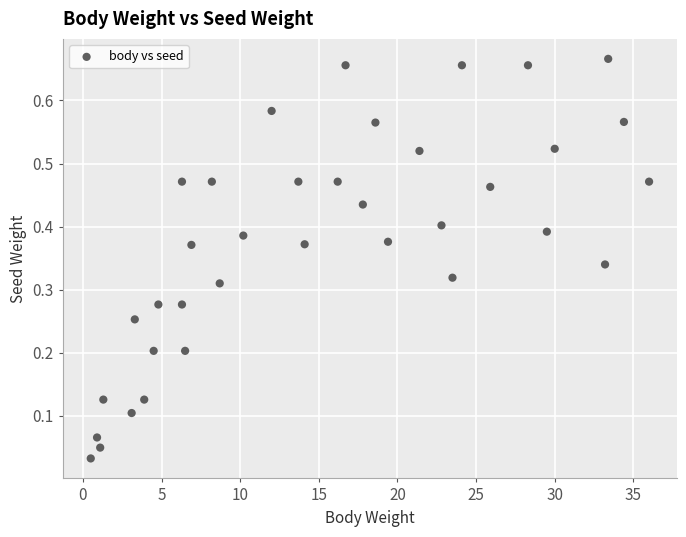

What is the range of X values (max minus min)?

35.5